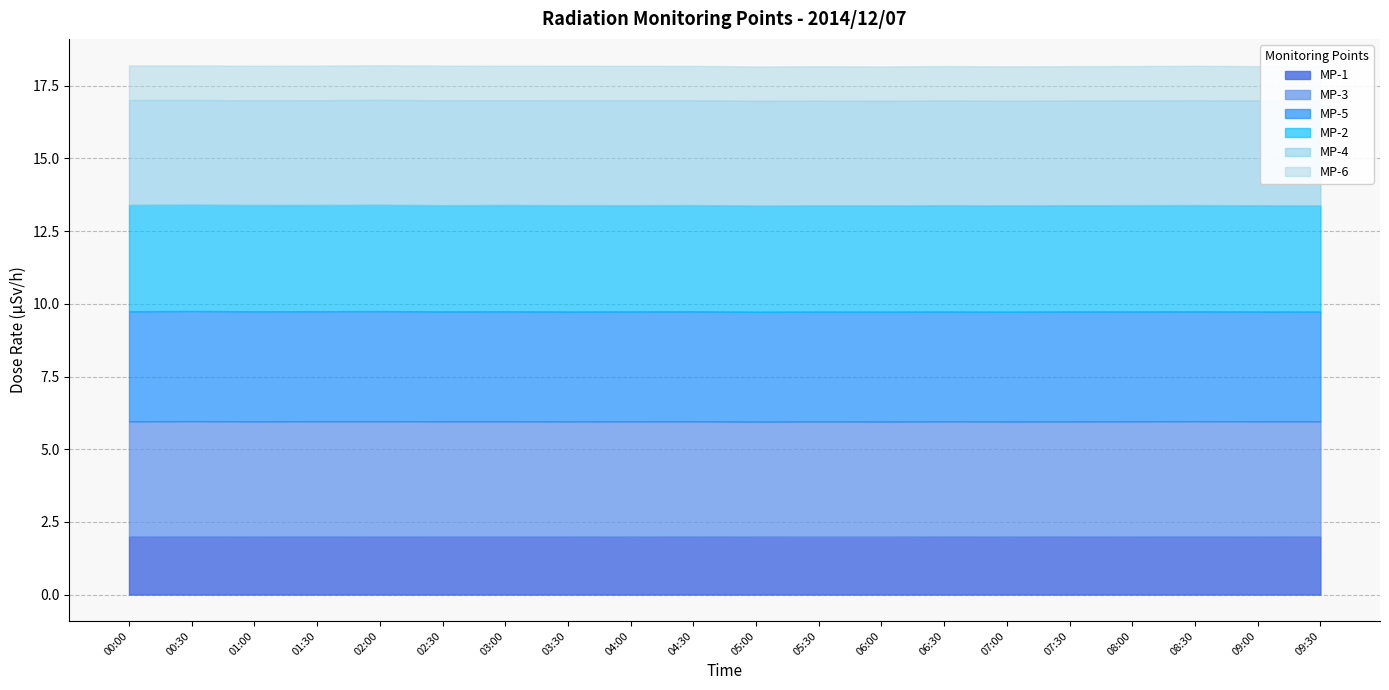

At which category does MP-5 reach its first local valley?

01:30